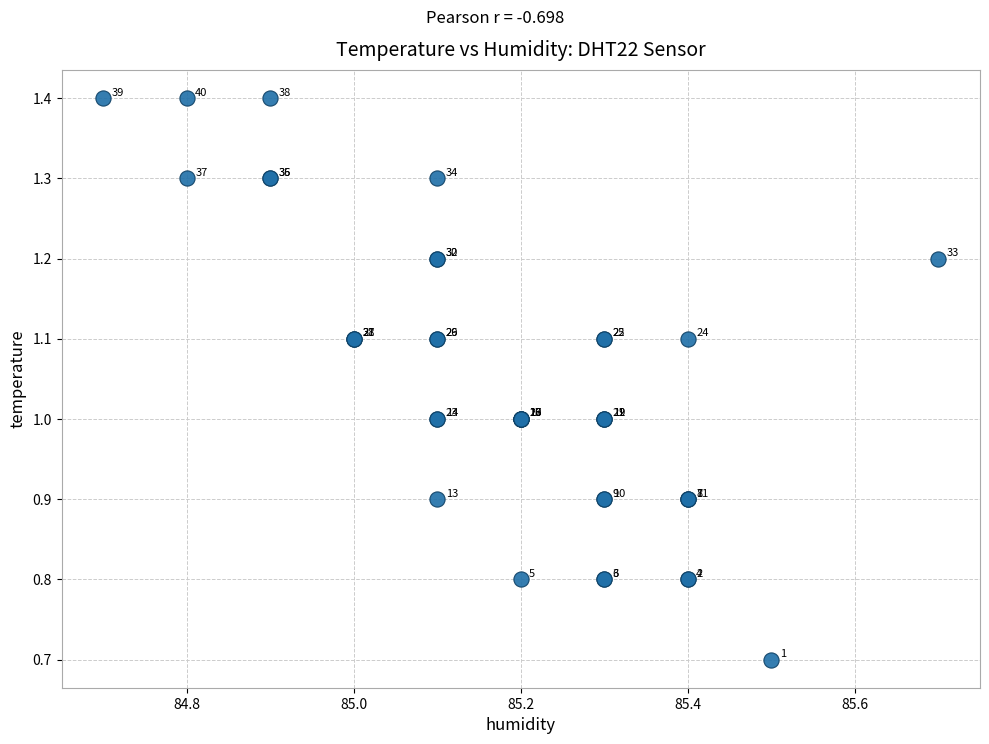

What Y value in the scatter plot is closest to 1?

1.0